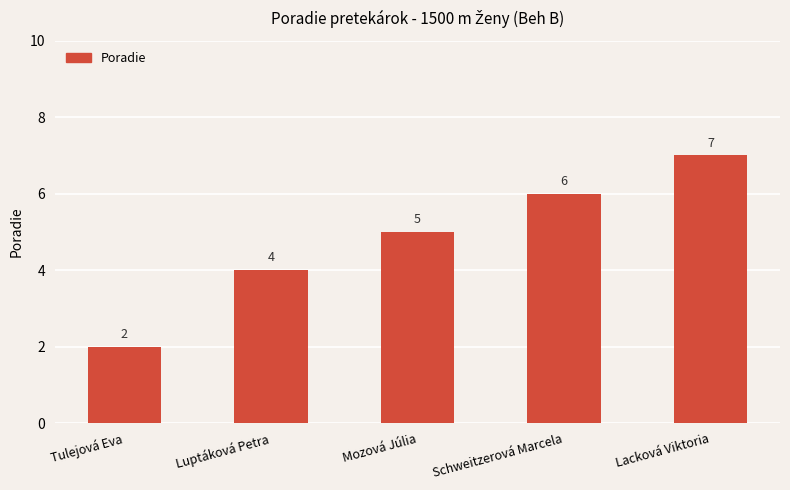

At which label is the value closest to 4?

Luptáková Petra